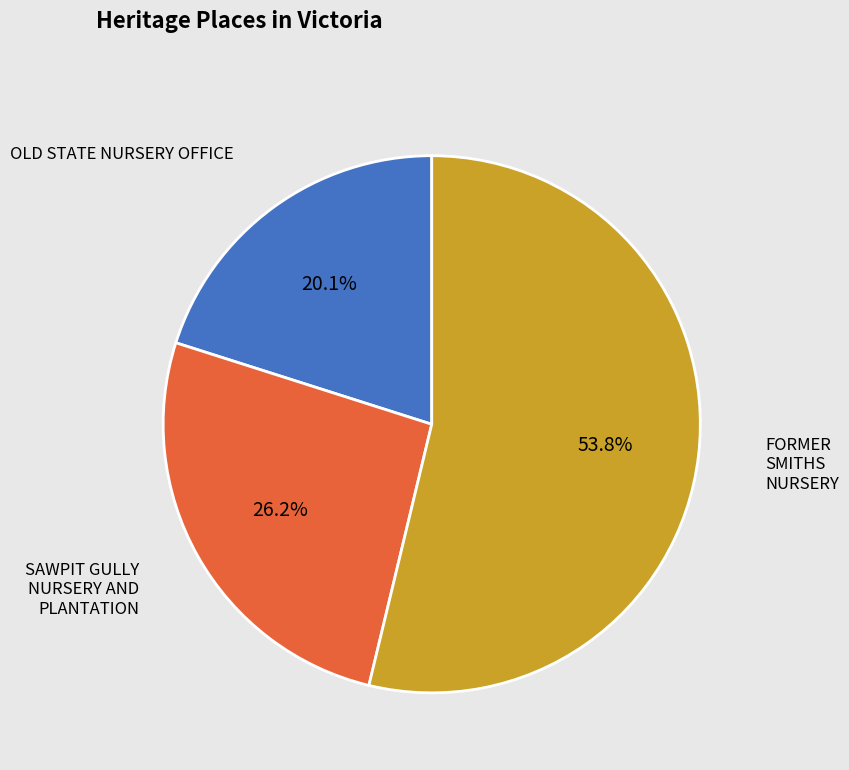

Is there any slice that represents more than half of the pie?

Yes